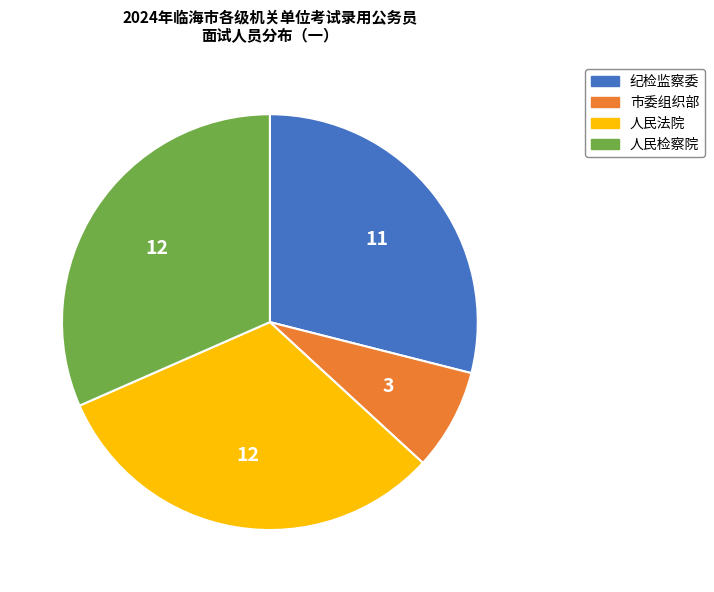

Does any single category account for the majority?

No